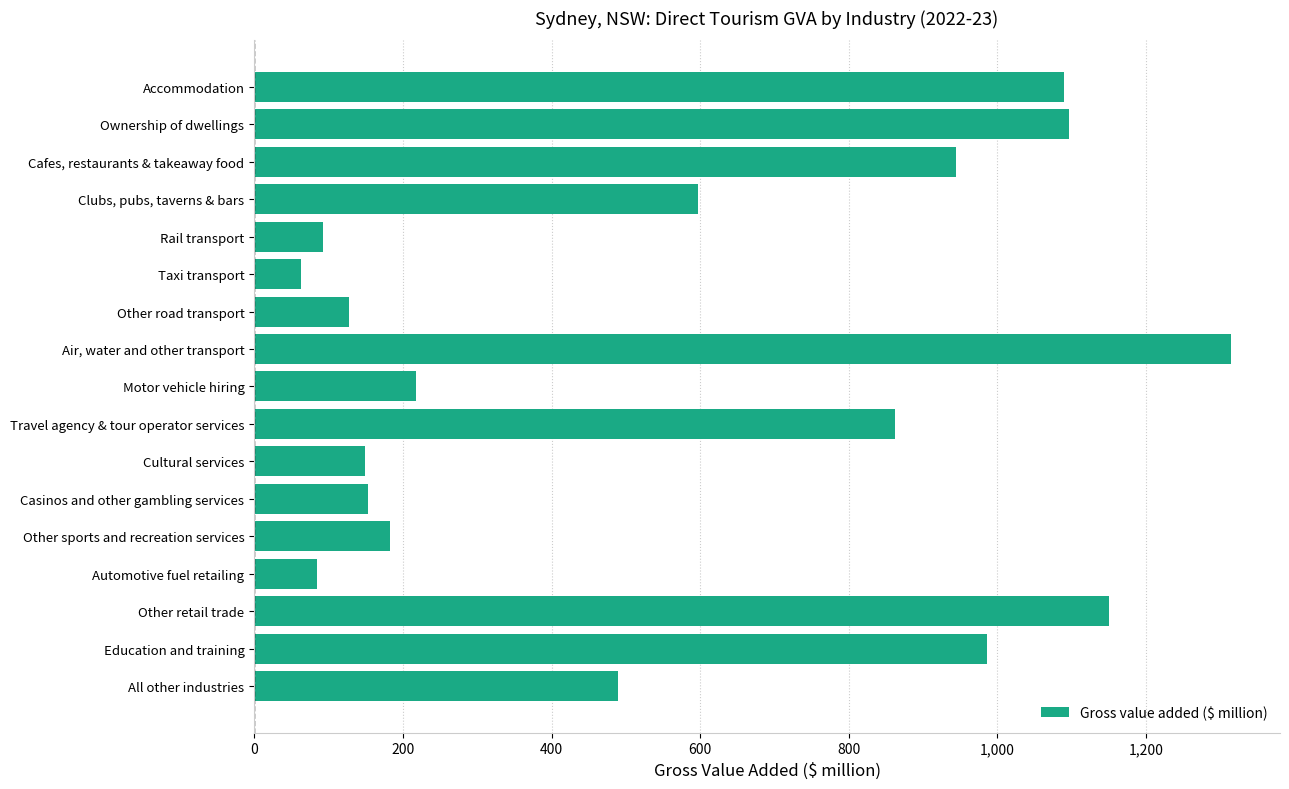

Rank the categories by value from lowest to highest.

Taxi transport, Automotive fuel retailing, Rail transport, Other road transport, Cultural services, Casinos and other gambling services, Other sports and recreation services, Motor vehicle hiring, All other industries, Clubs, pubs, taverns & bars, Travel agency & tour operator services, Cafes, restaurants & takeaway food, Education and training, Accommodation, Ownership of dwellings, Other retail trade, Air, water and other transport